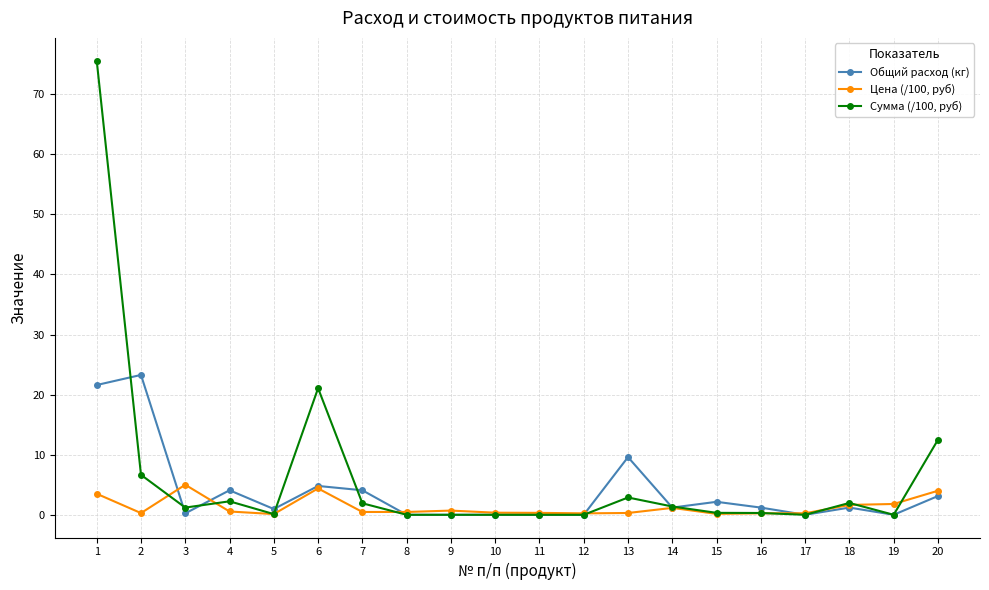

What is the difference between the maximum and minimum values in the Общий расход (кг) series?

23.3